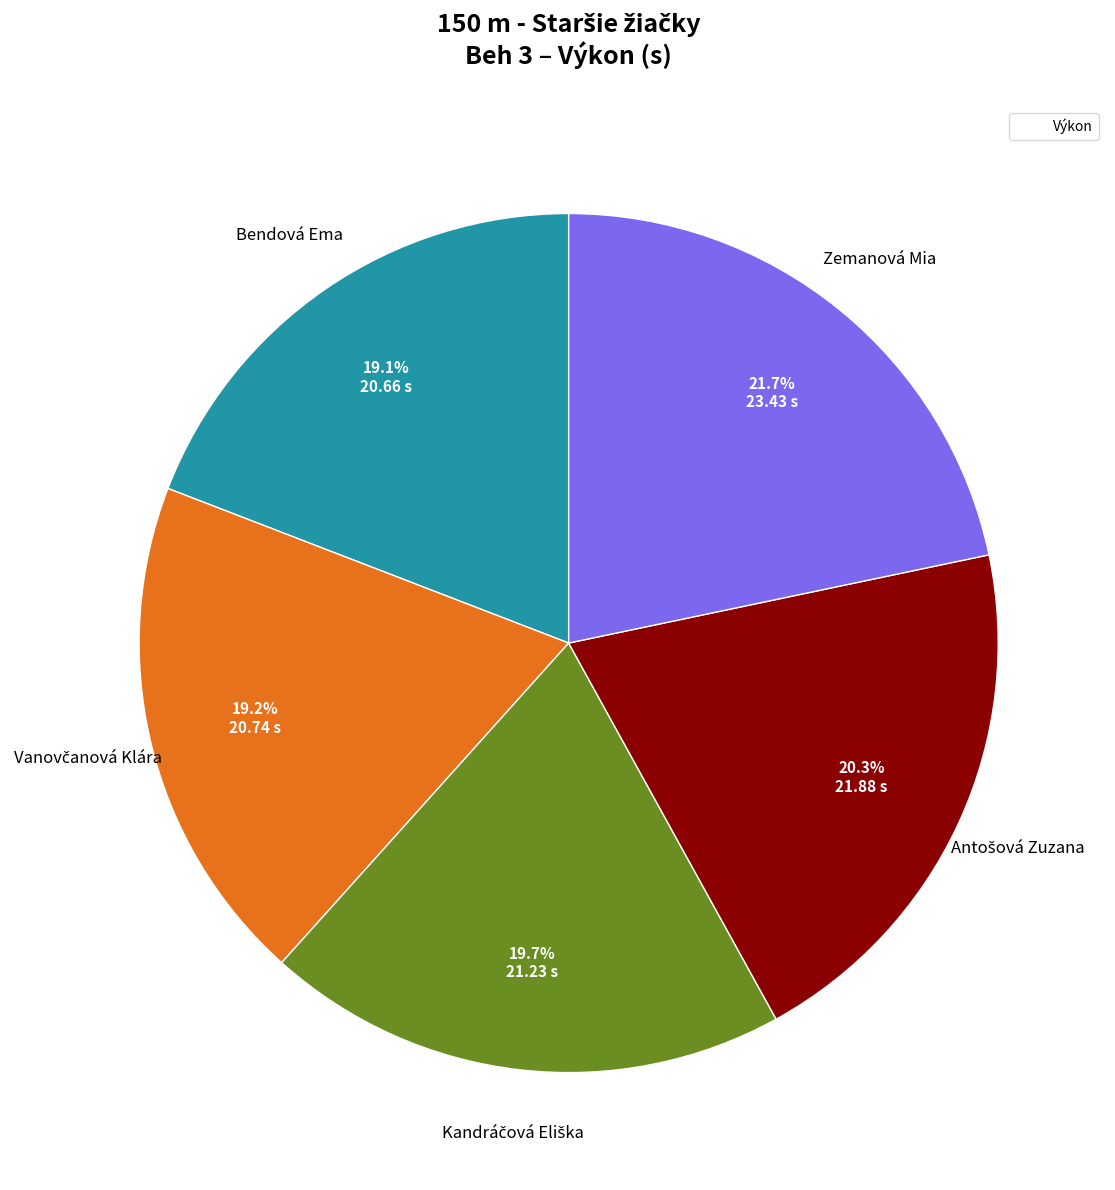

Does any single category account for the majority?

No